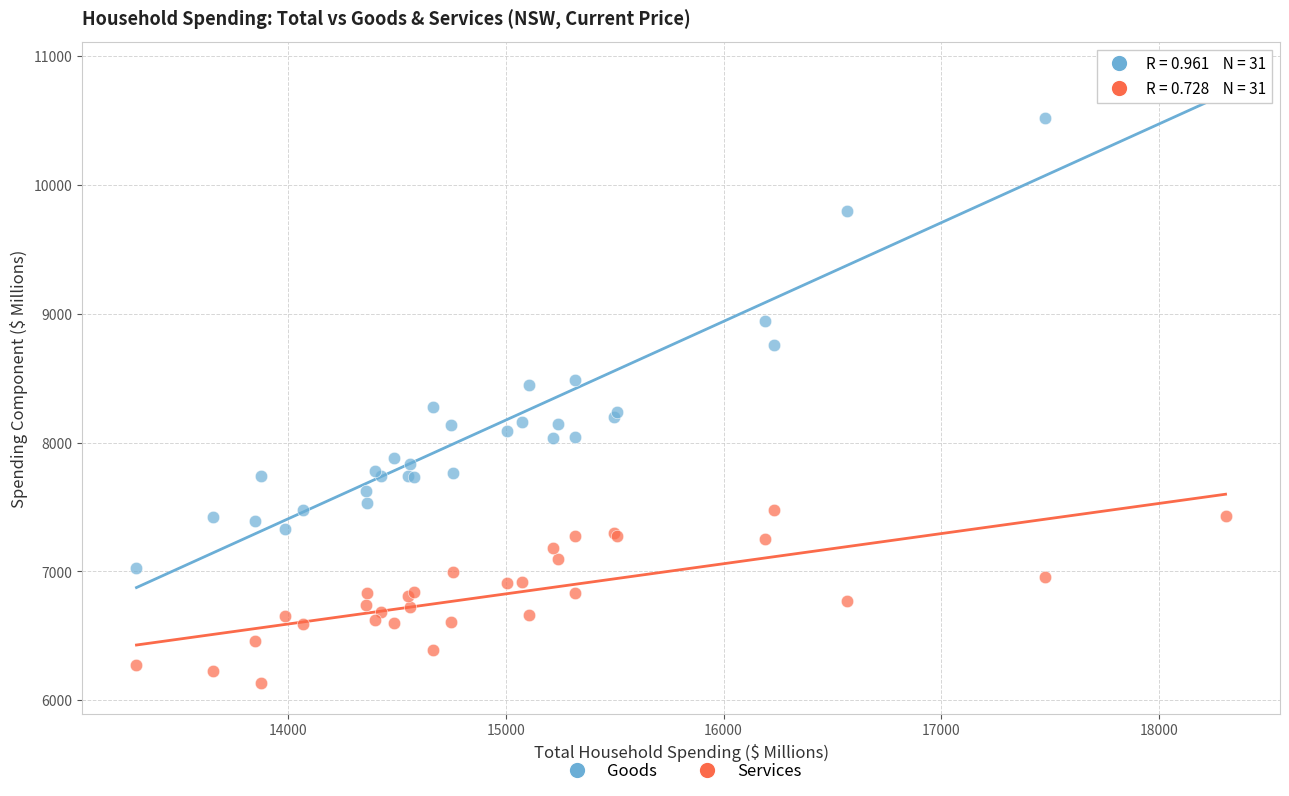

Which series has the largest Y range (max minus min)?

Goods